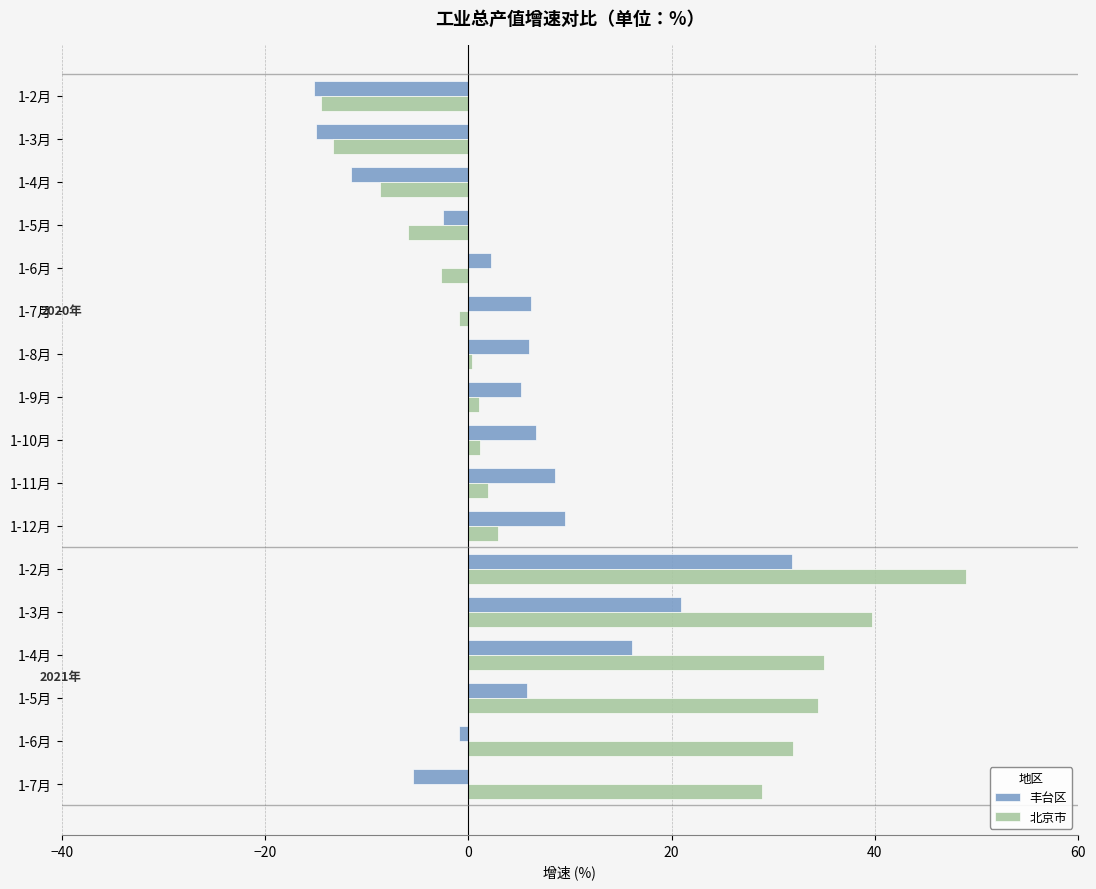

What is the difference between the second highest and second lowest values in the 丰台区 series?

35.9